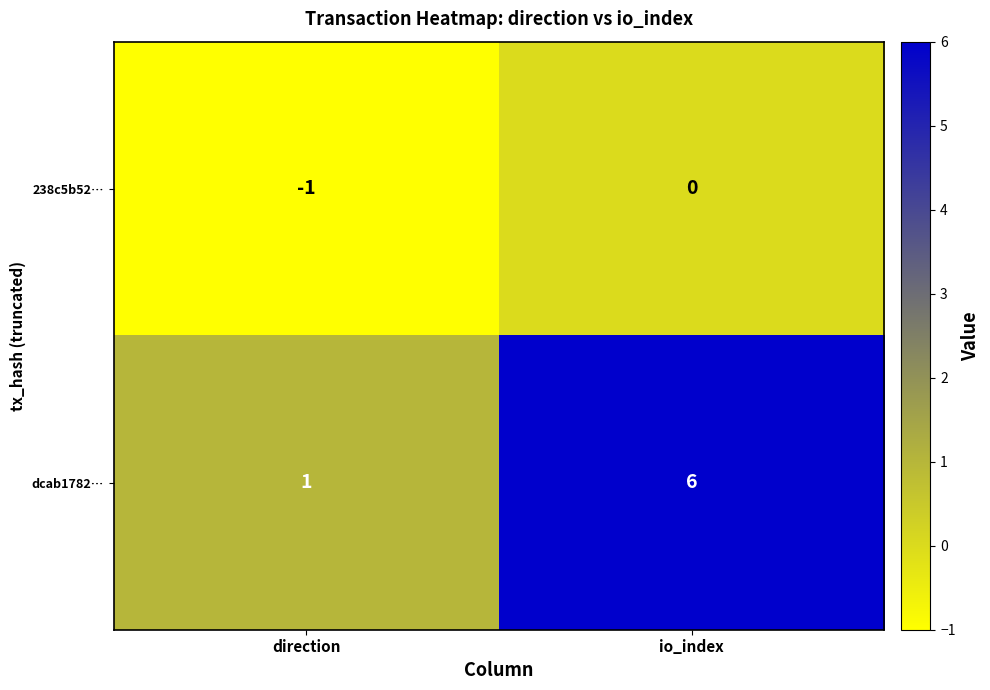

List the series in order of their peak value, highest first.

dcab1782…, 238c5b52…